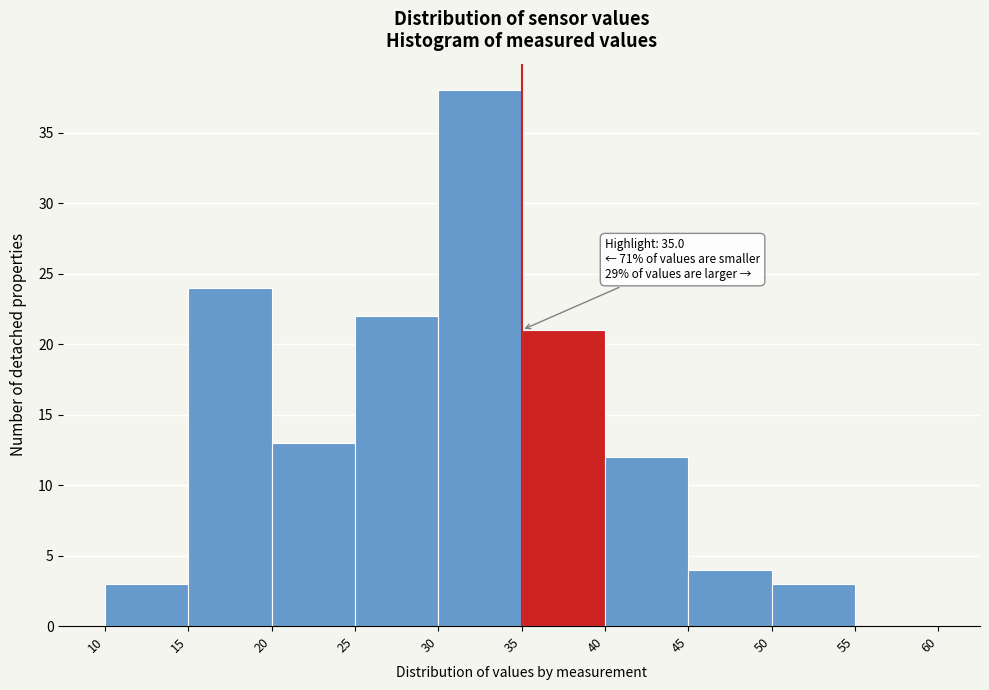

Which range on the x-axis has the tallest bar?

30 to 35